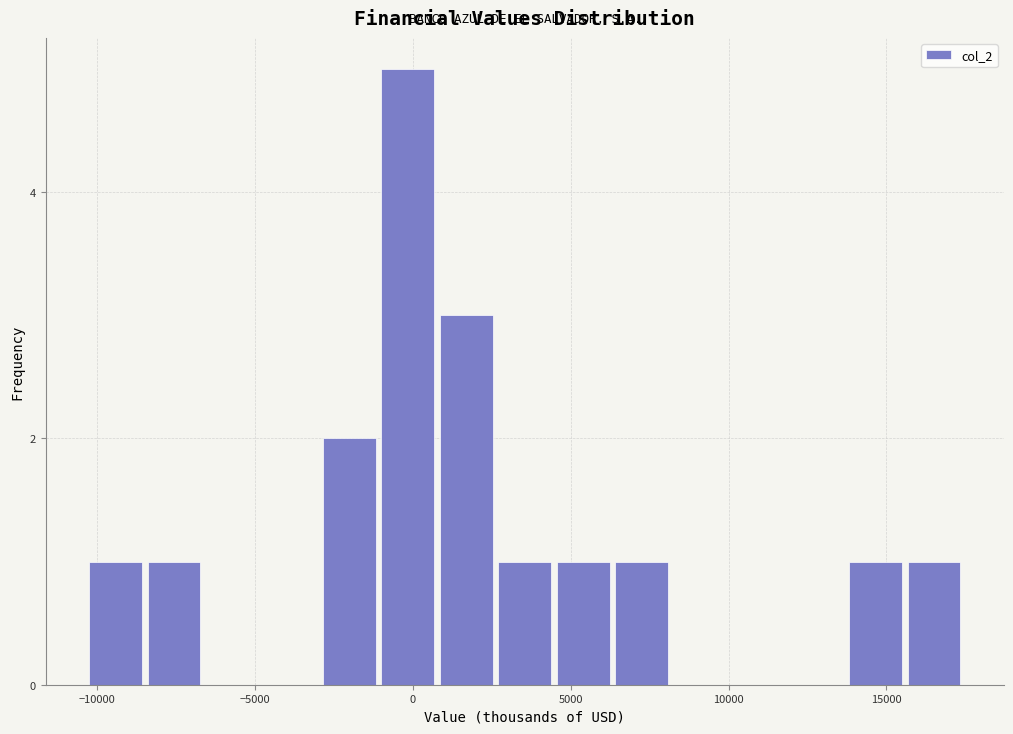

Around what value on the x-axis is the tallest bar? Give the approximate position of its centre, as read against the axis.

0